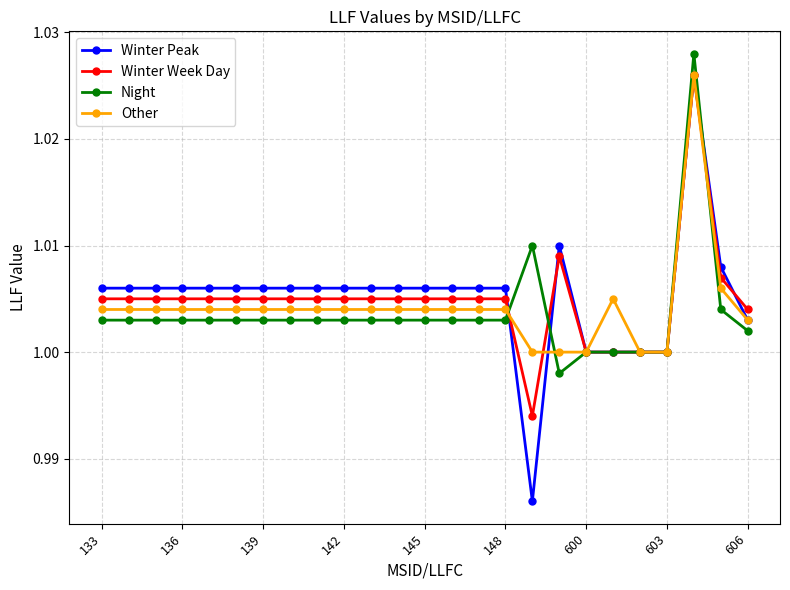

True or false: Winter Peak has more than 1 interior local peaks.

True